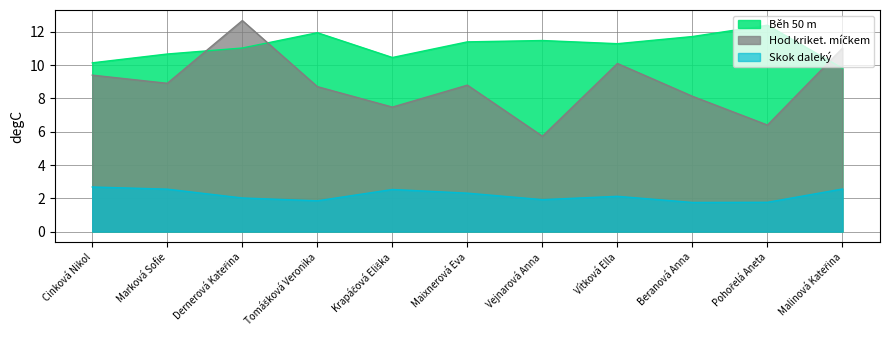

How many lines are shown in the chart?

3